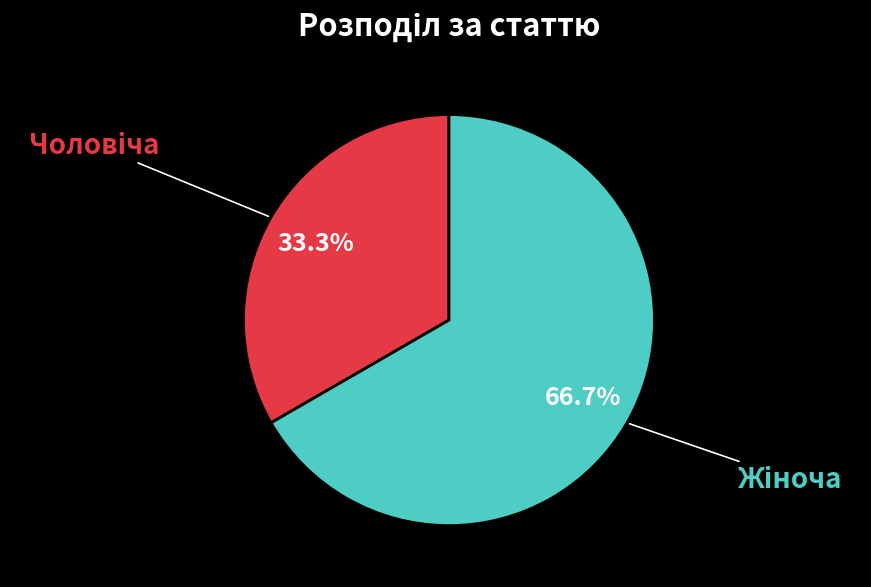

Is there a majority slice in this chart?

Yes